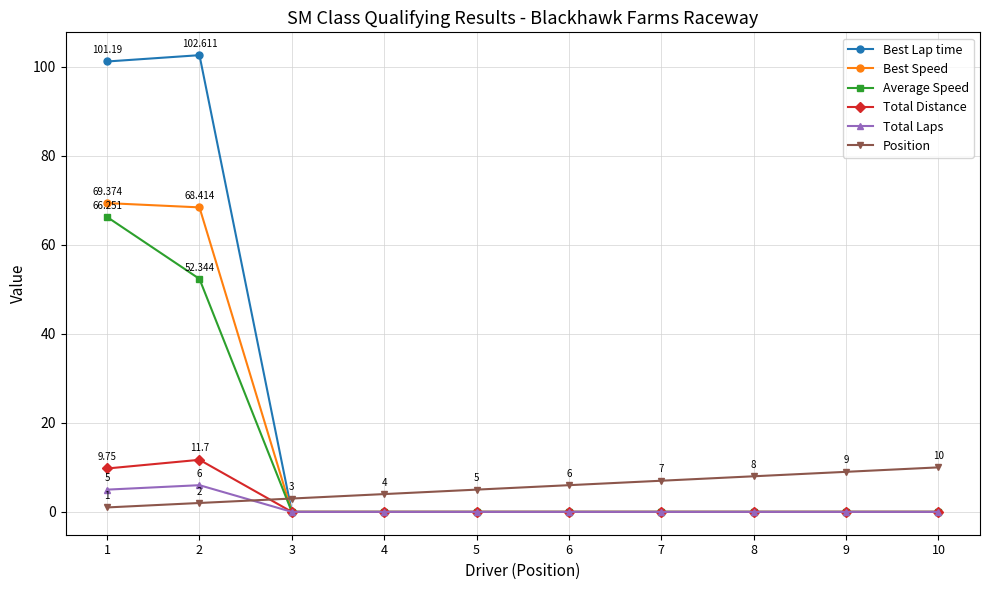

Is this an area chart (filled region under the line)?

No